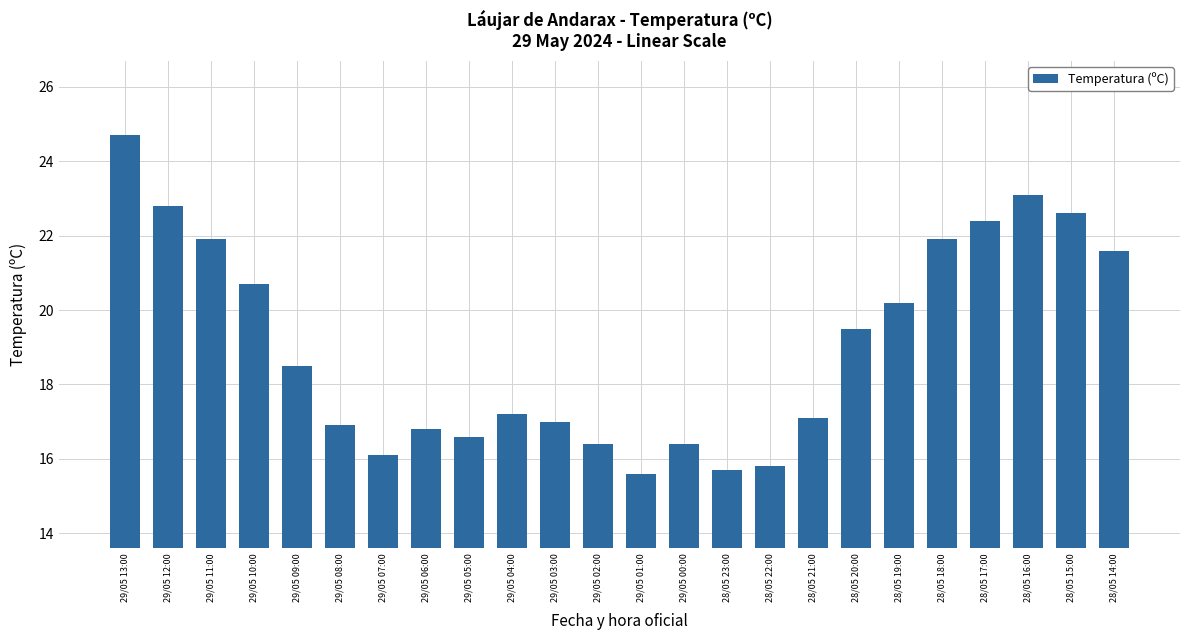

True or false: the data shows 3.9 at 29/05 01:00.

False